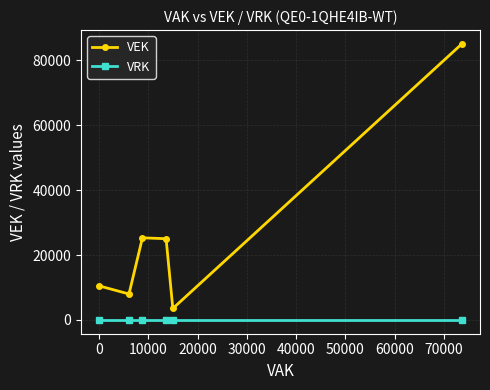

What is the value of the VEK point at the 2nd from the left?

7988.0